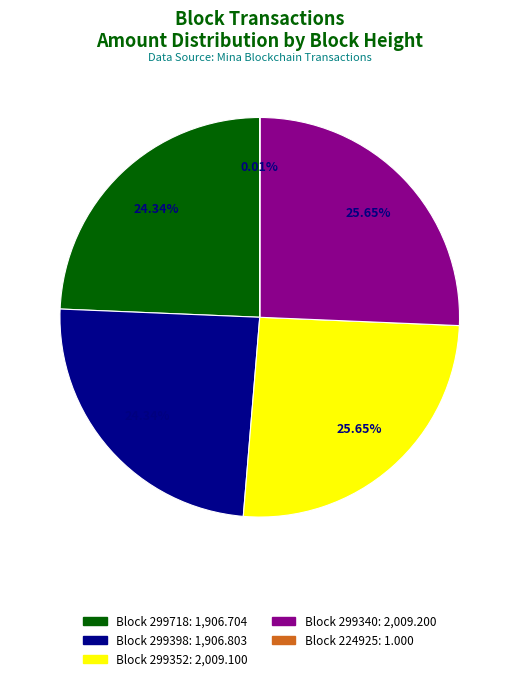

Does Block 299718: 1,906.704 account for over 50% of the chart?

No